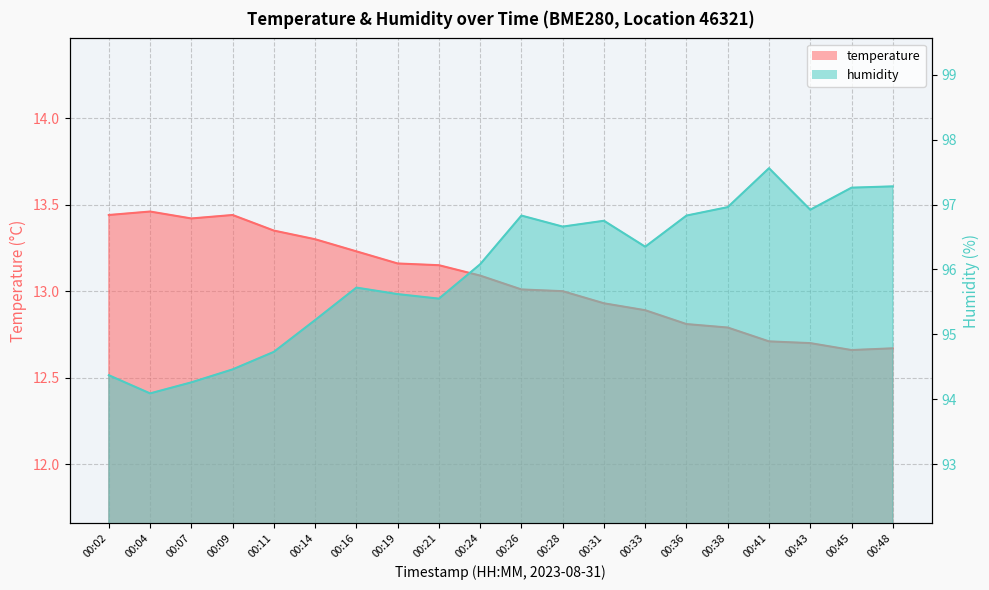

At which label does humidity reach its minimum?

00:04